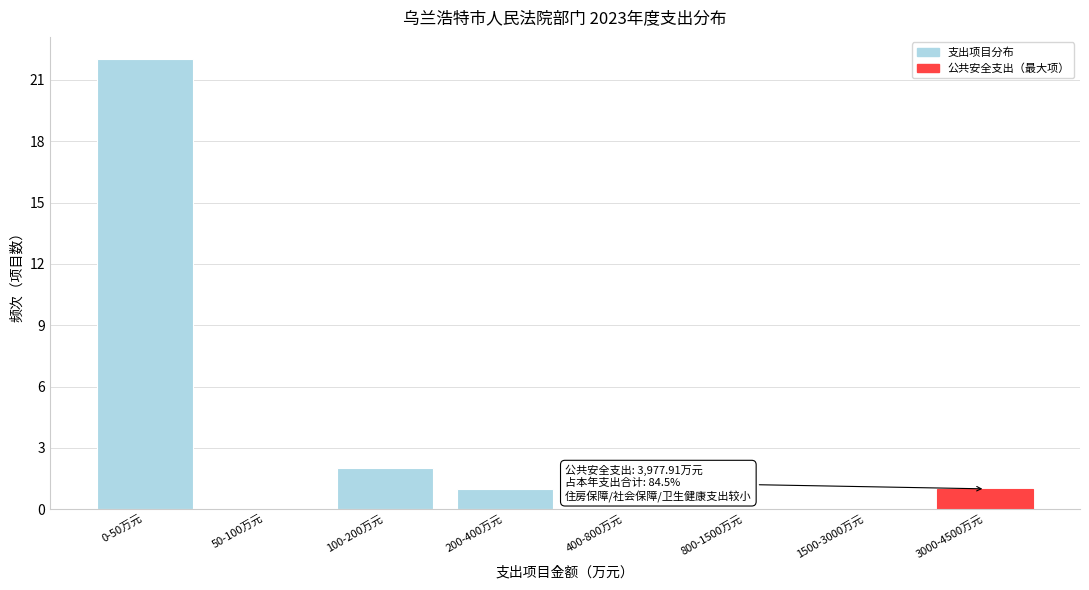

Reading left to right, list all the values displayed in this chart.

0-50万元=22	50-100万元=0	100-200万元=2	200-400万元=1	400-800万元=0	800-1500万元=0	1500-3000万元=0	3000-4500万元=1